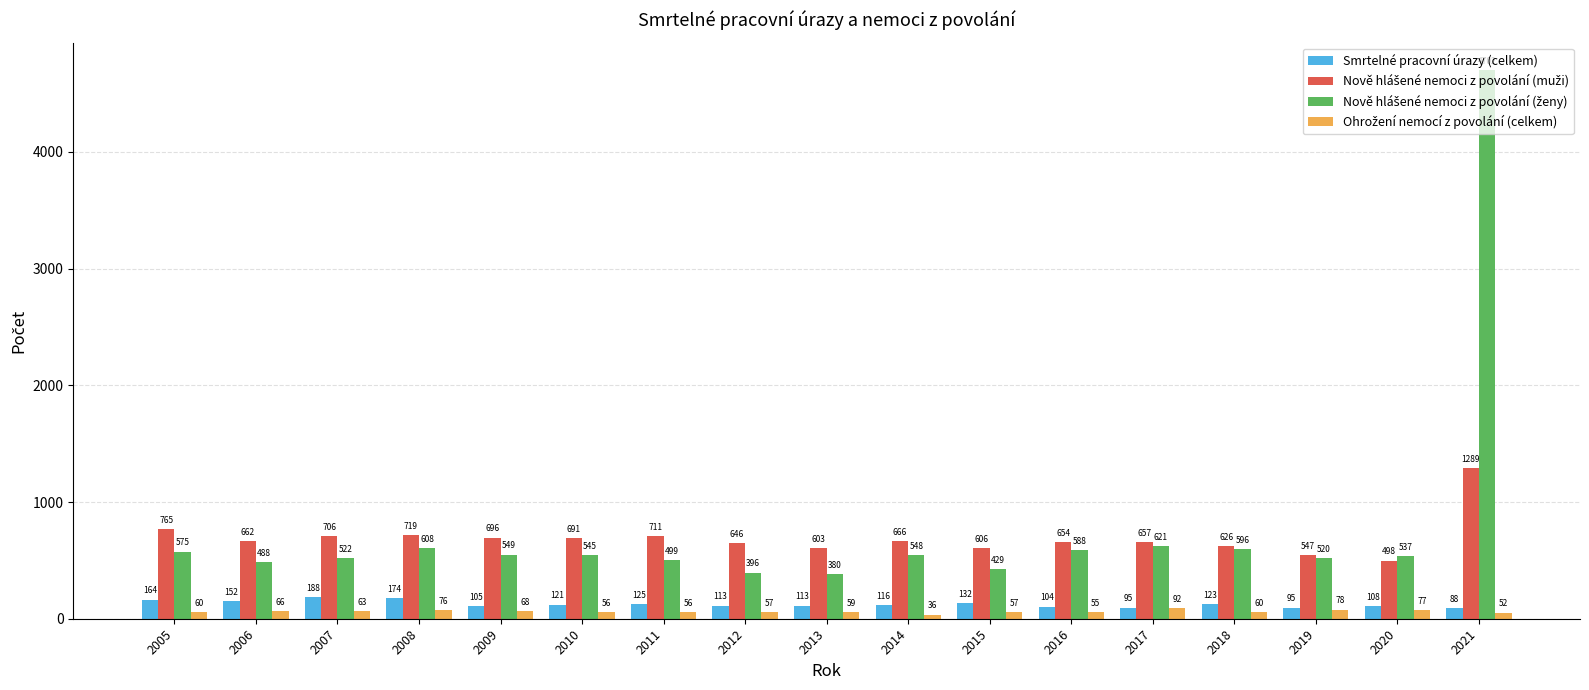

What is the difference between the highest and lowest values at 2021?

4650